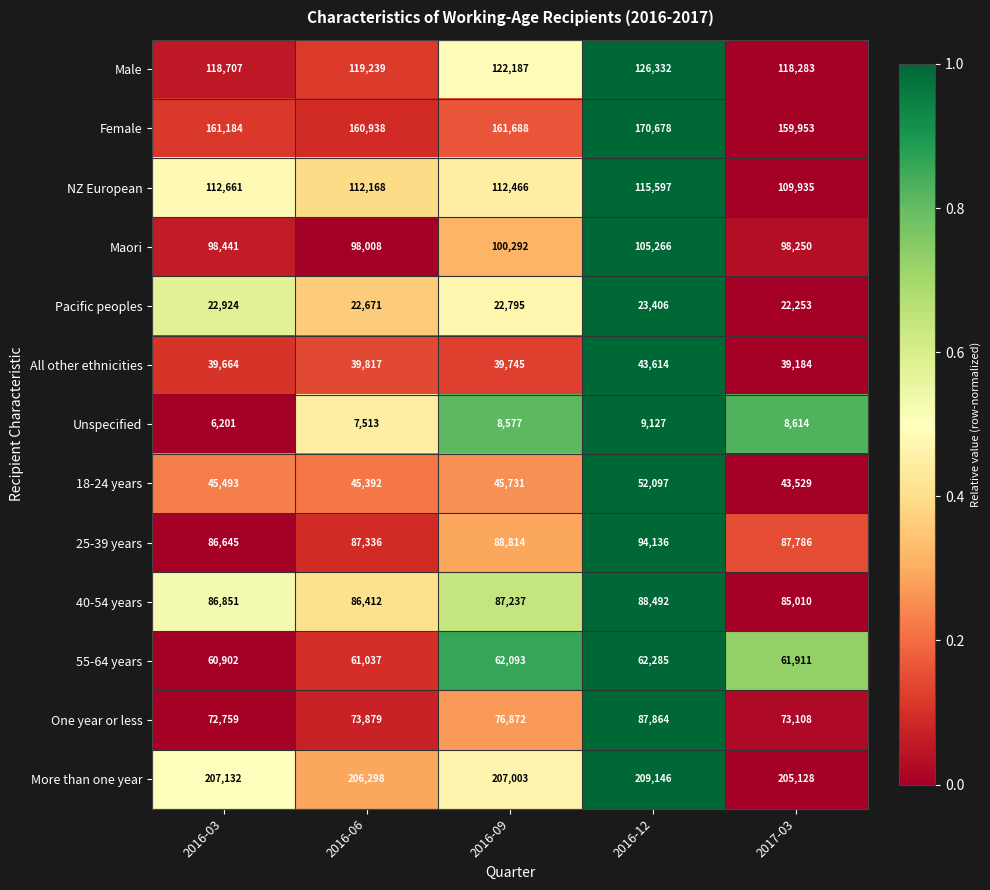

What is the sum of all All other ethnicities values?

202024